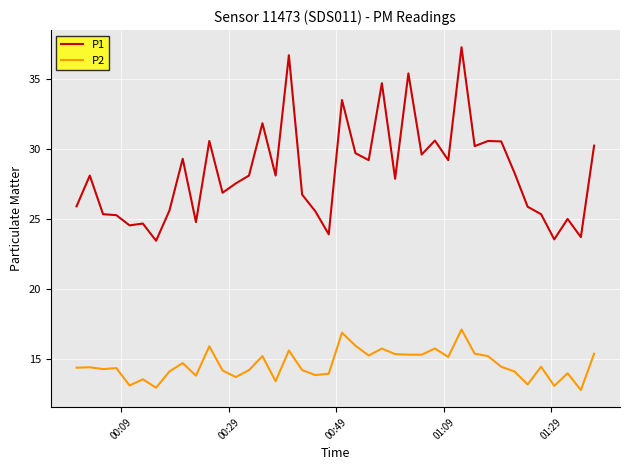

Which series has the widest spread of values?

P1